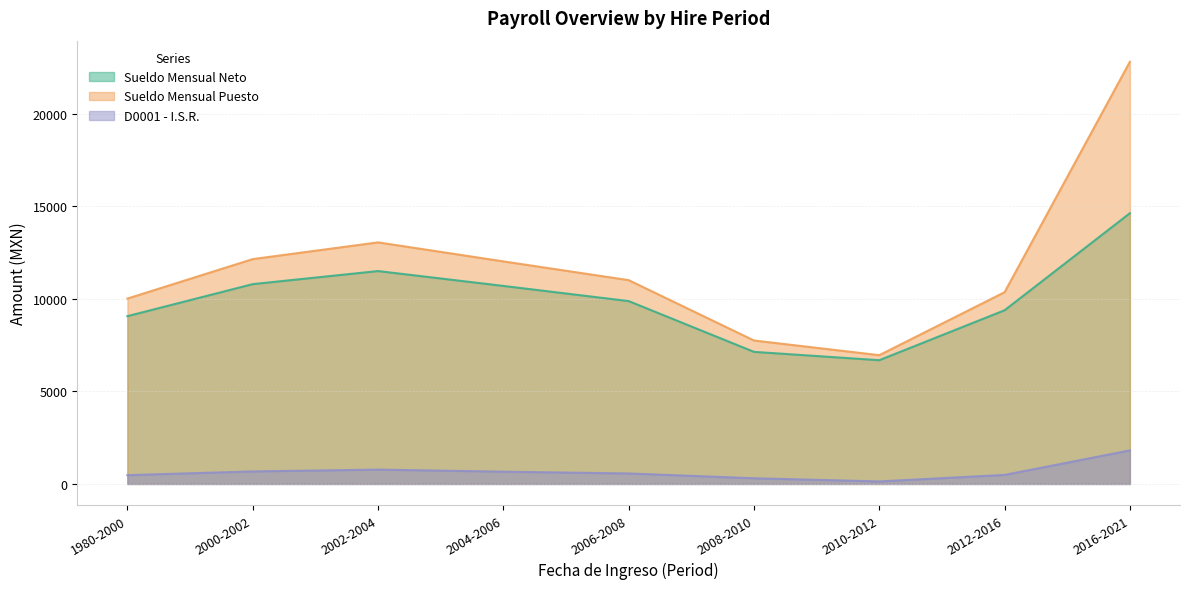

Reading right to left, what are all the values shown in this chart?

Sueldo Mensual Neto: 14622.0	9380.1	6683.0	7133.9	9875.8	10694.7	11497.8	10791.4	9061.9
Sueldo Mensual Puesto: 22800.0	10355.5	6955.5	7747.9	11007.5	12020.1	13046.9	12143.7	10011.6
D0001 - I.S.R.: 1812.7	487.7	136.2	307.0	565.9	662.7	774.6	676.2	474.8